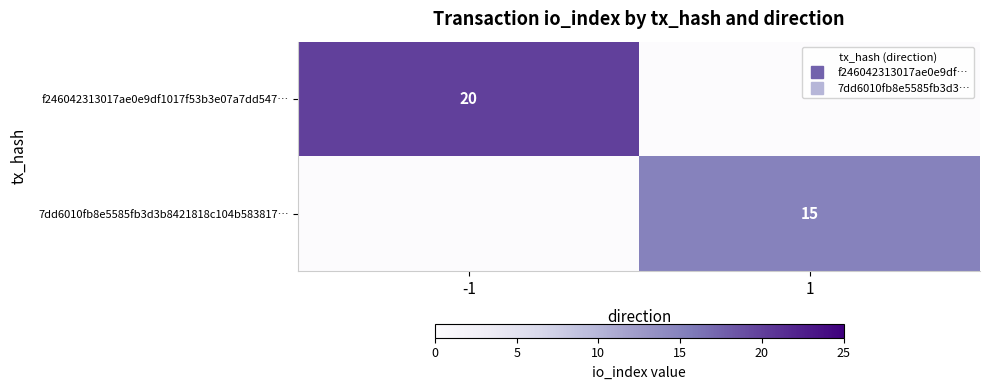

The f246042313017ae0e9df1017f53b3e07a7dd547… series shows 7 at 1. True or false?

False